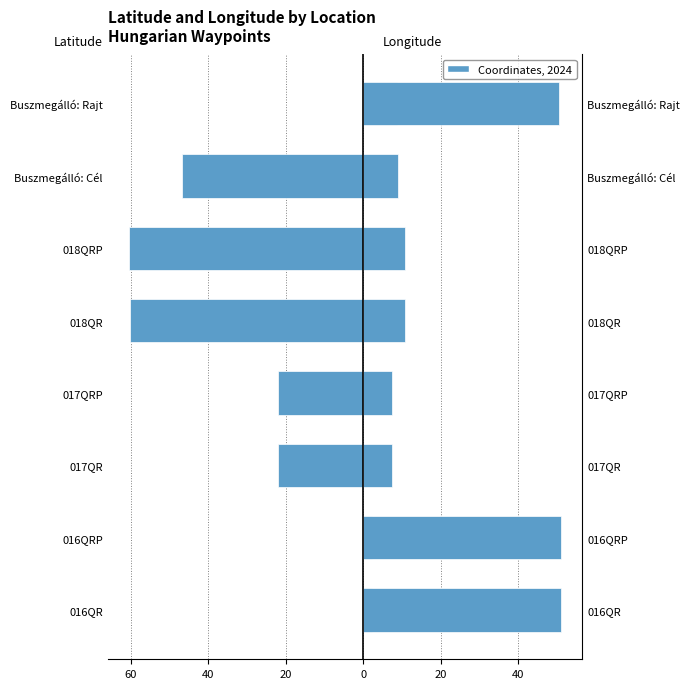

The Latitude series shows 3.1 at Buszmegálló: Rajt. True or false?

False